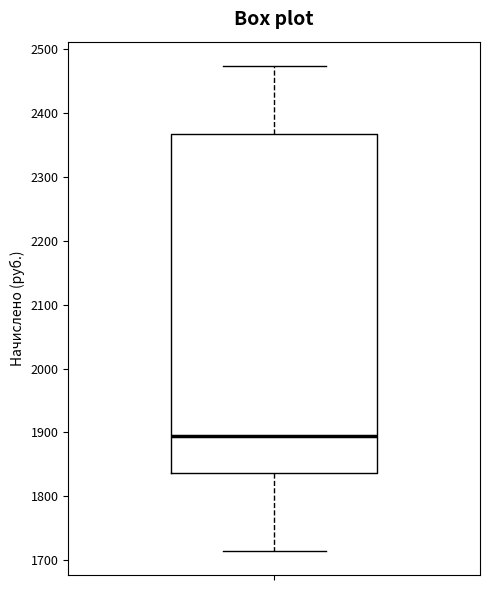

Transcribe this box plot: give where the median line is, the range the box spans, and where the two whiskers end, as read against the y-axis. The values are not printed on the chart, so give them approximately, as read against the axis.

median 1900, box 1840 to 2370, whiskers 1710 to 2470